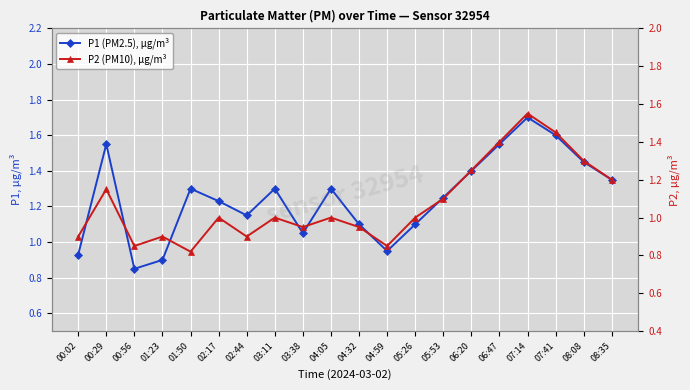

True or false: P2 (PM10), µg/m³ and P1 (PM2.5), µg/m³ cross at least once.

False